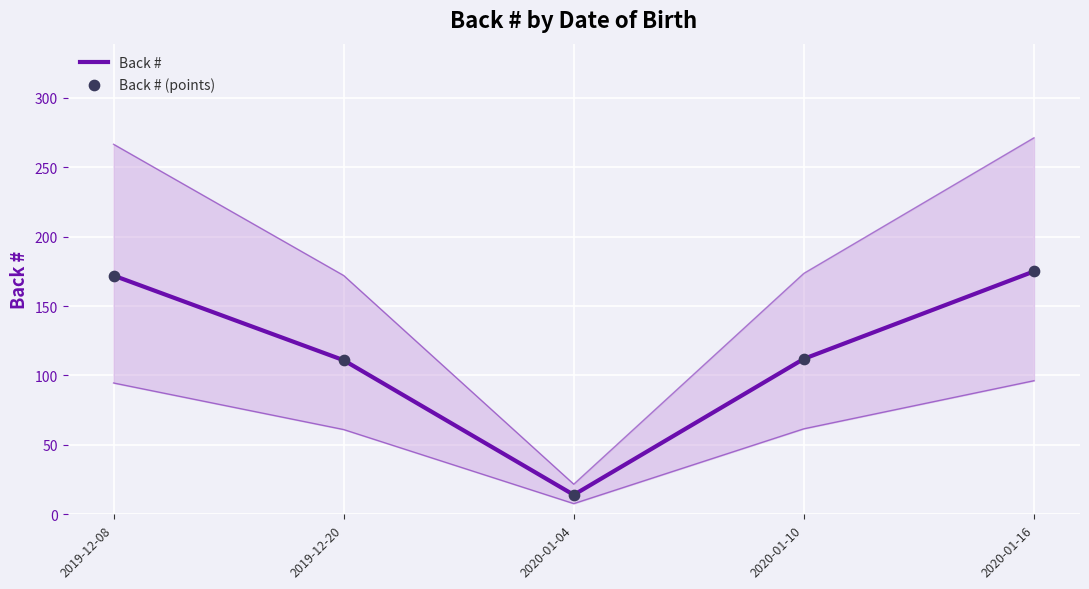

Is the value of Back # at 2019-12-20 greater than the value of Back # (points) at 2019-12-20?

No